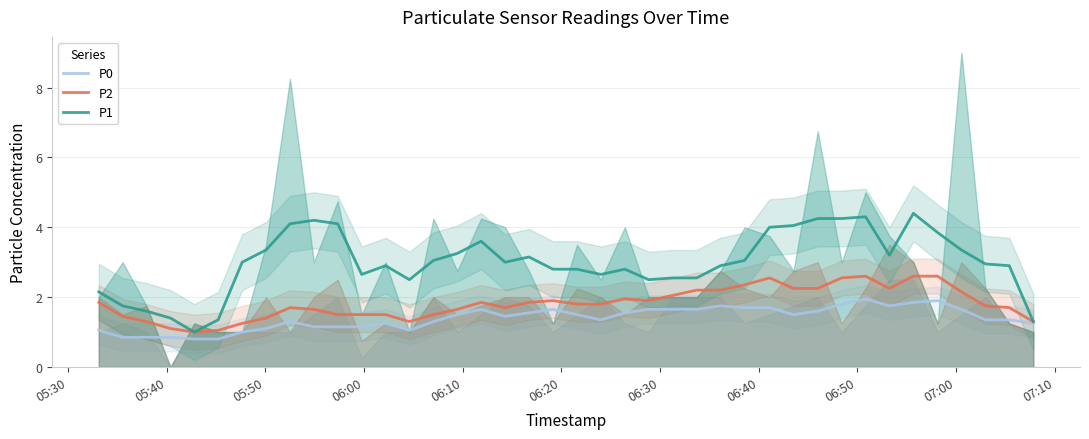

What is the smallest value displayed?

0.8